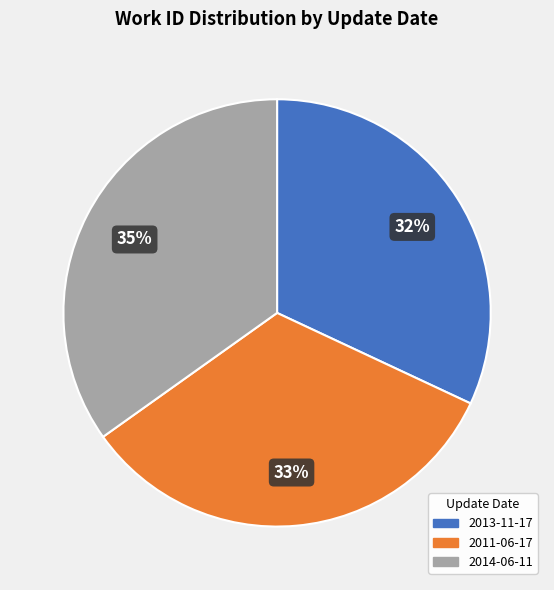

To the nearest percent, what portion does 2013-11-17 represent?

32%